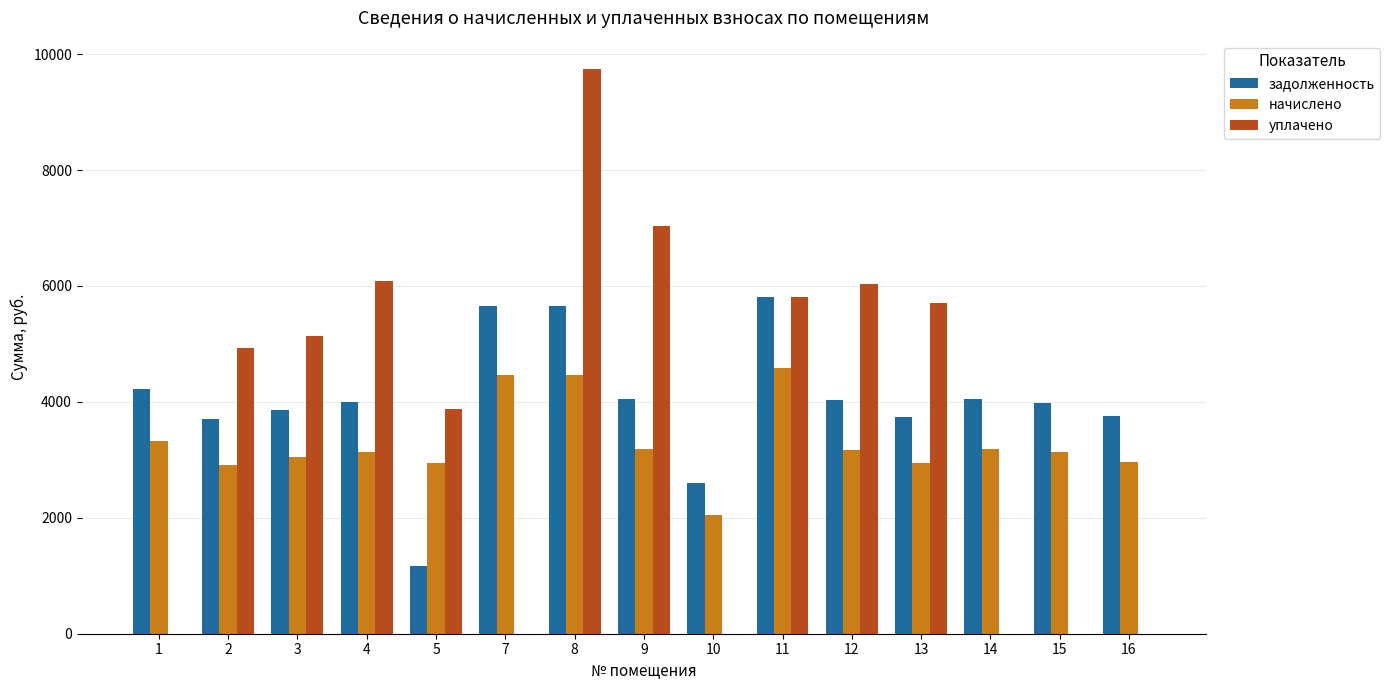

What is the sum of the уплачено values at 16 and 5?

3870.0